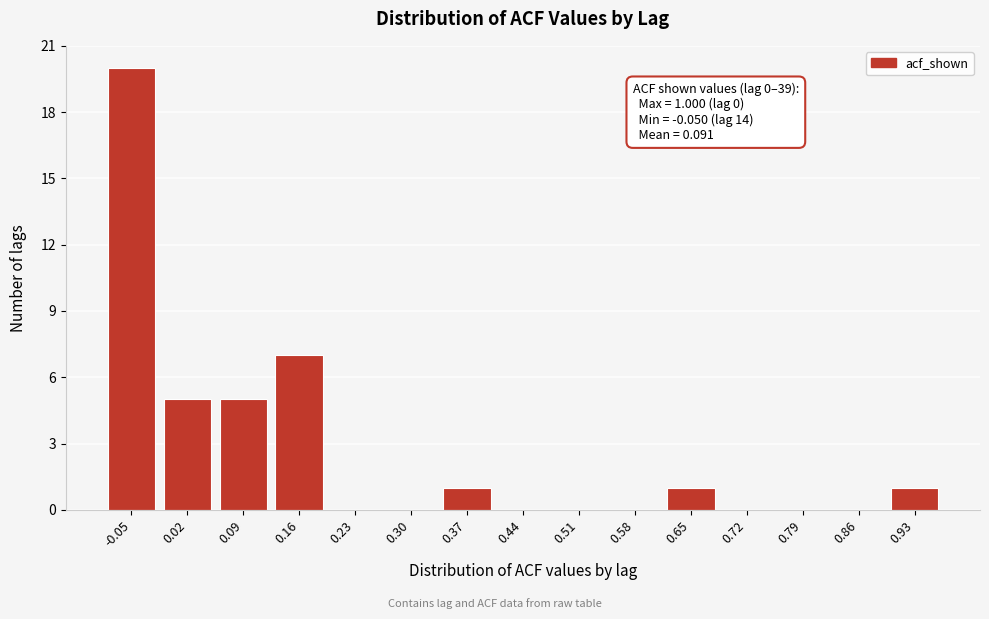

Reading right to left, transcribe all the data shown in this chart.

0.93=1	0.86=0	0.79=0	0.72=0	0.65=1	0.58=0	0.51=0	0.44=0	0.37=1	0.30=0	0.23=0	0.16=7	0.09=5	0.02=5	-0.05=20